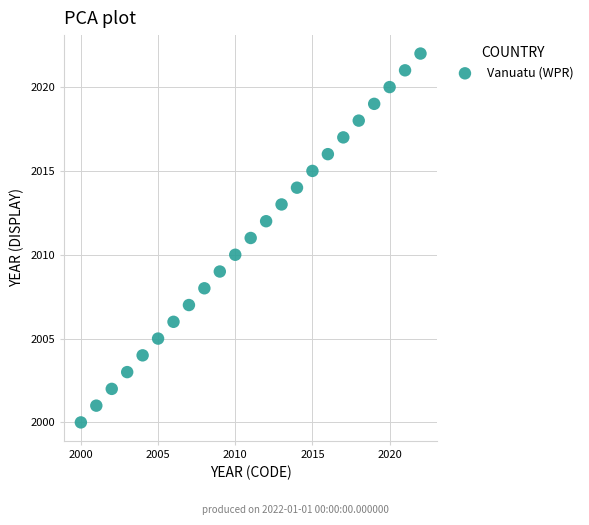

What is the range of X values (max minus min)?

22